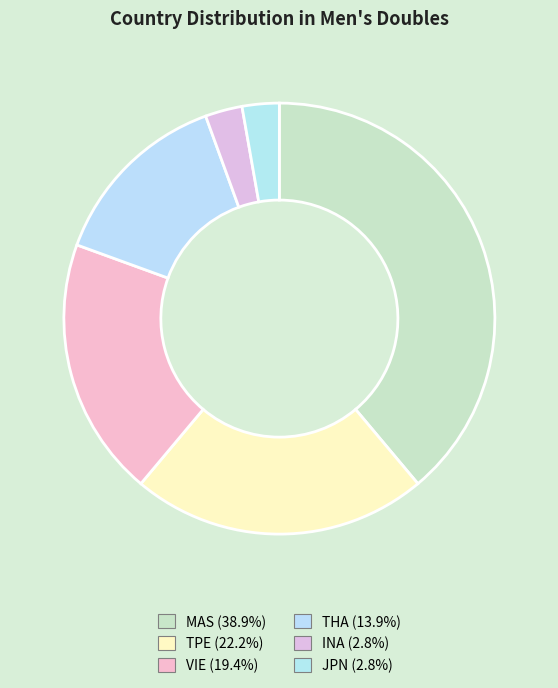

What percentage is the VIE slice, to the nearest percent?

19%